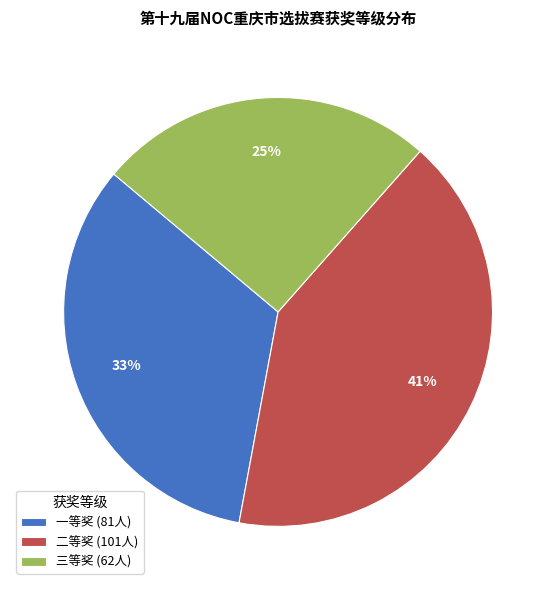

Which slice is the smallest?

三等奖